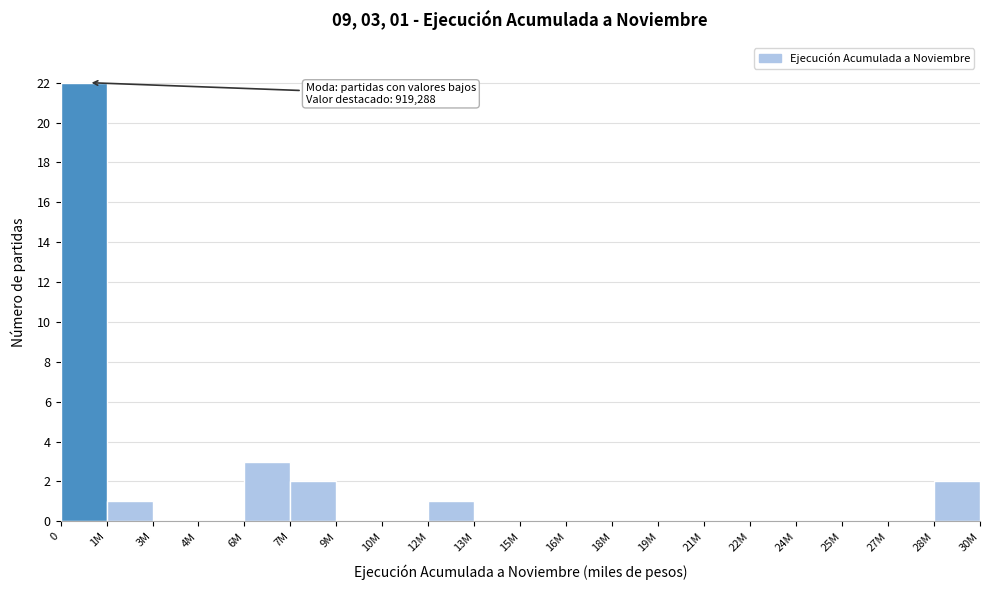

Reading left to right, list all the values displayed in this chart.

0=22	1M=1	3M=0	4M=0	6M=3	7M=2	9M=0	10M=0	12M=1	13M=0	15M=0	16M=0	18M=0	19M=0	21M=0	22M=0	24M=0	25M=0	27M=0	28M=2